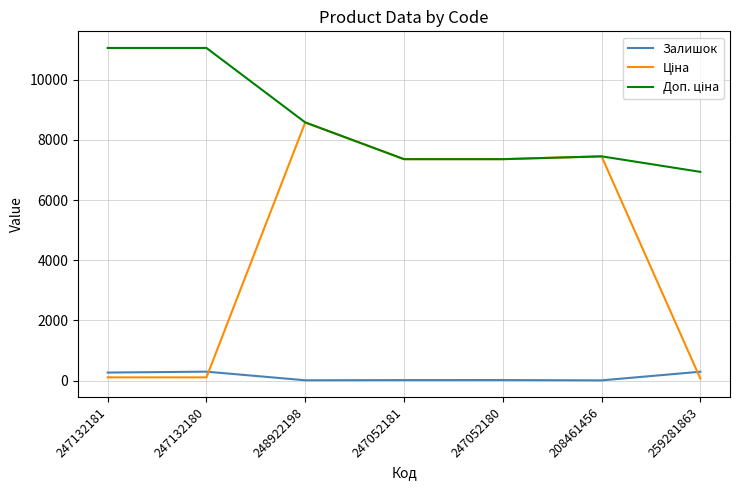

At which category is the sum across all series the highest?

248922198